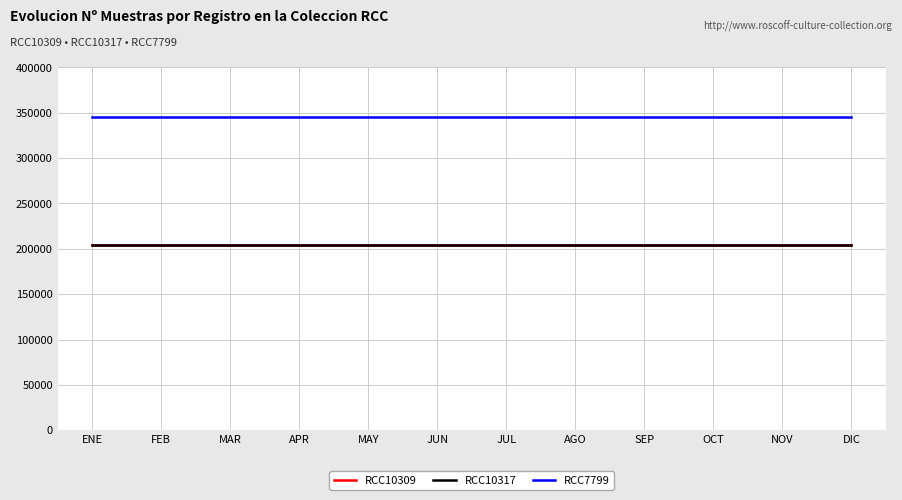

What is the value of the RCC7799 point at the 5th from the left?

345462